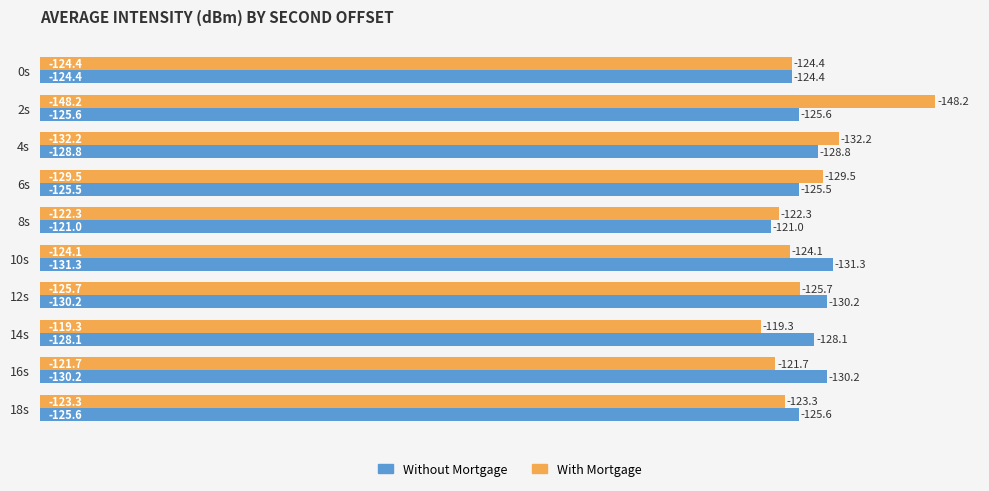

What are all the series names shown in the legend?

Without Mortgage, With Mortgage